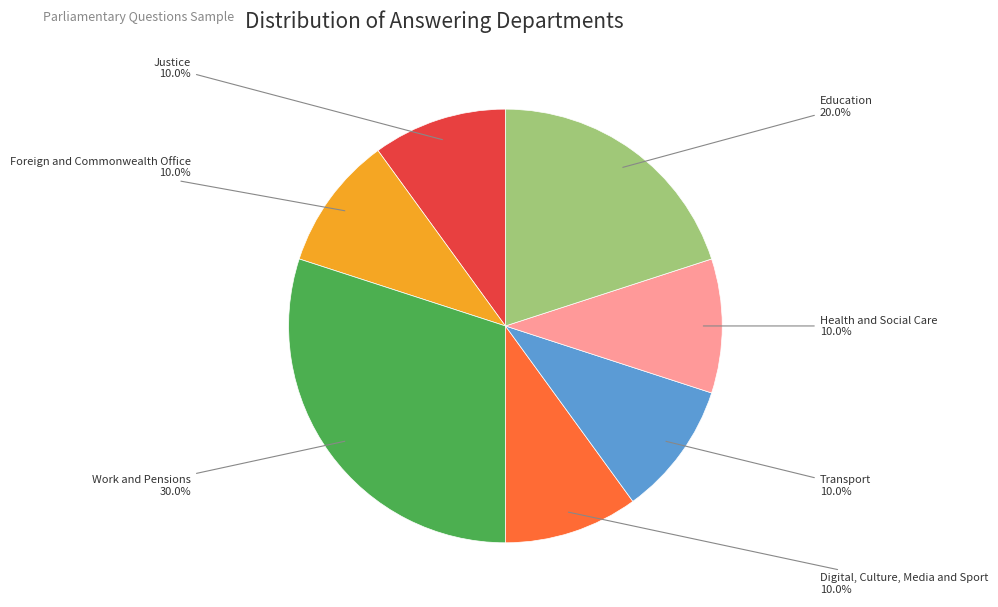

Is there any slice that represents more than half of the pie?

No